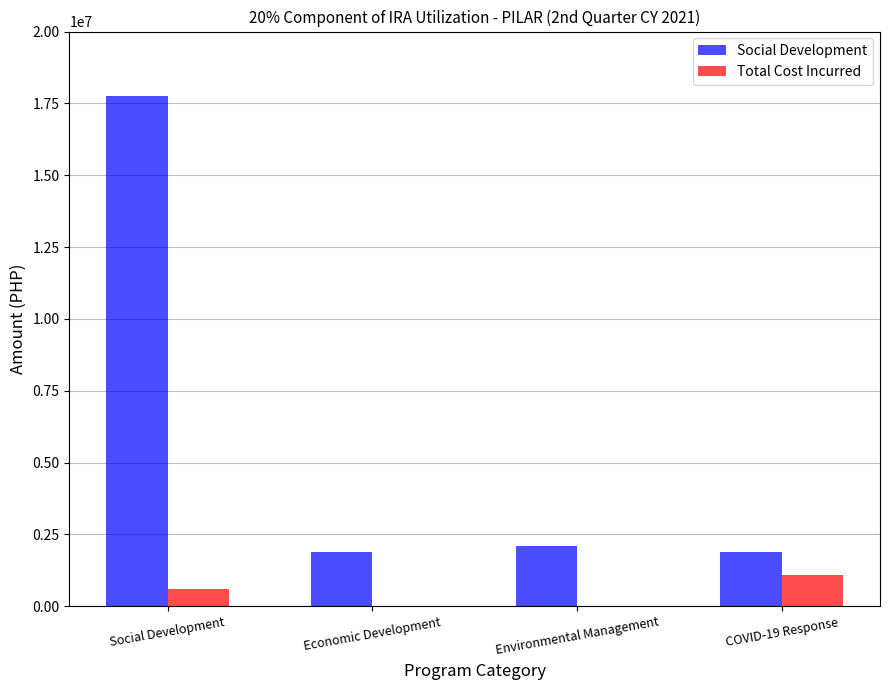

What is the sum of the Total Cost Incurred values at Economic Development and COVID-19 Response?

1087065.9